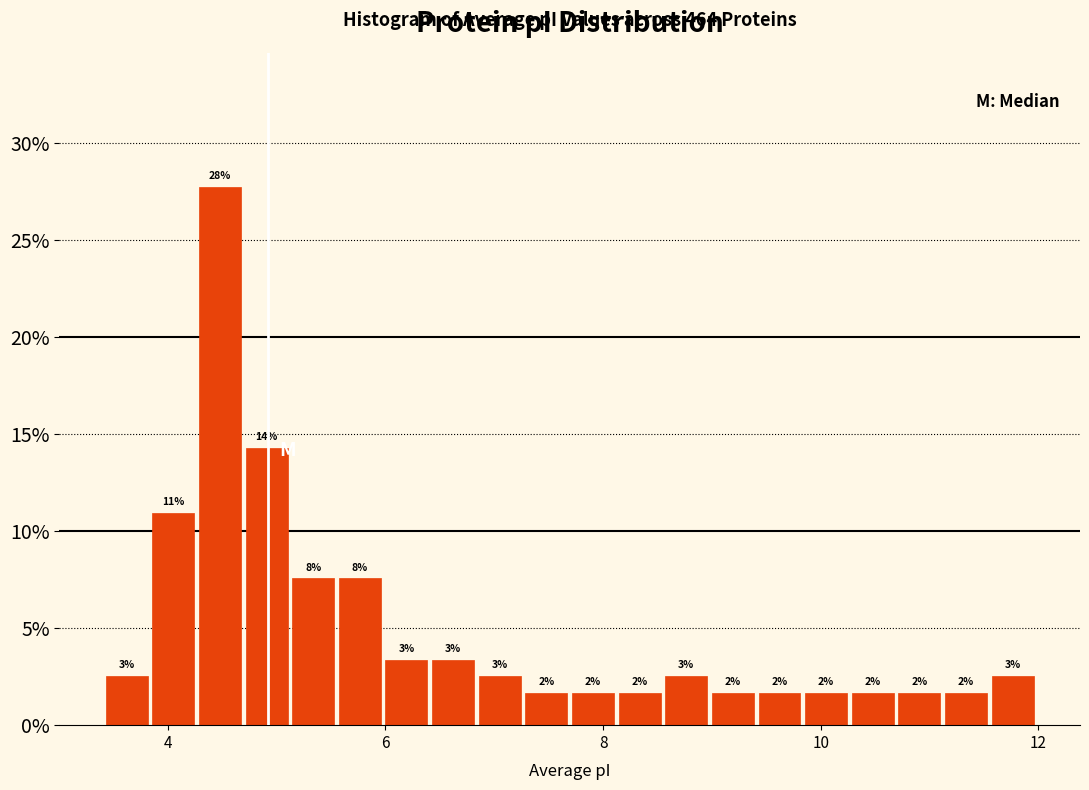

Read against the x-axis, roughly where is the centre of the tallest bar?

4.4